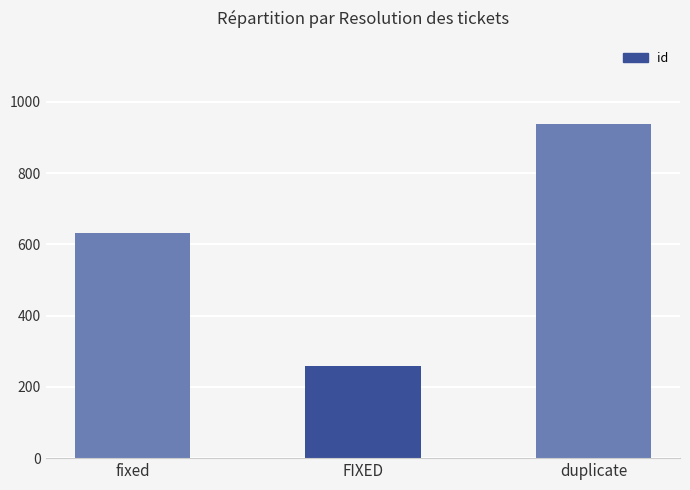

Reading left to right, what are all the values shown in this chart?

632	258	937